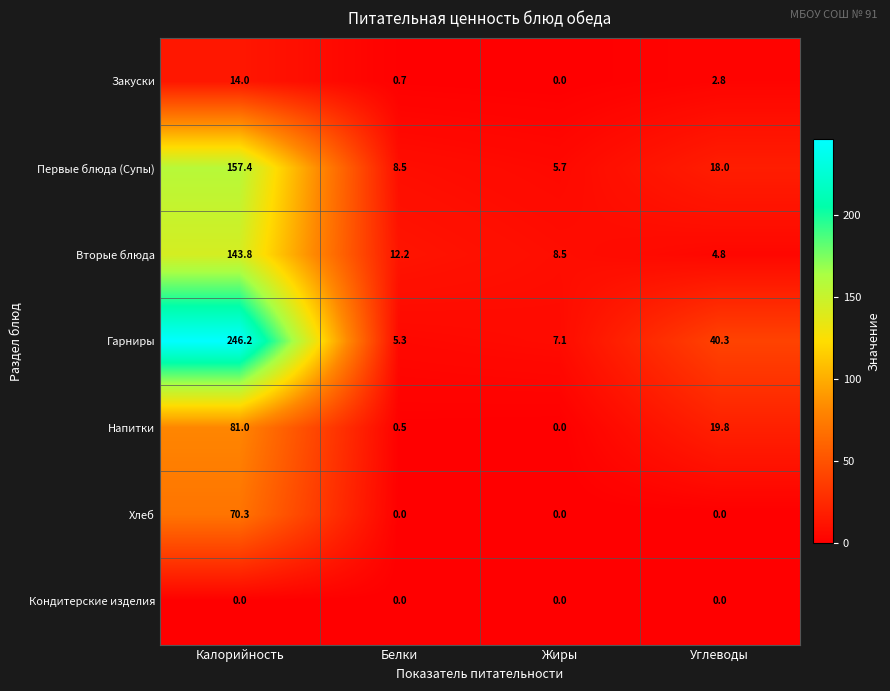

Is the value of Первые блюда (Супы) at Углеводы greater than the value of Напитки at Белки?

Yes